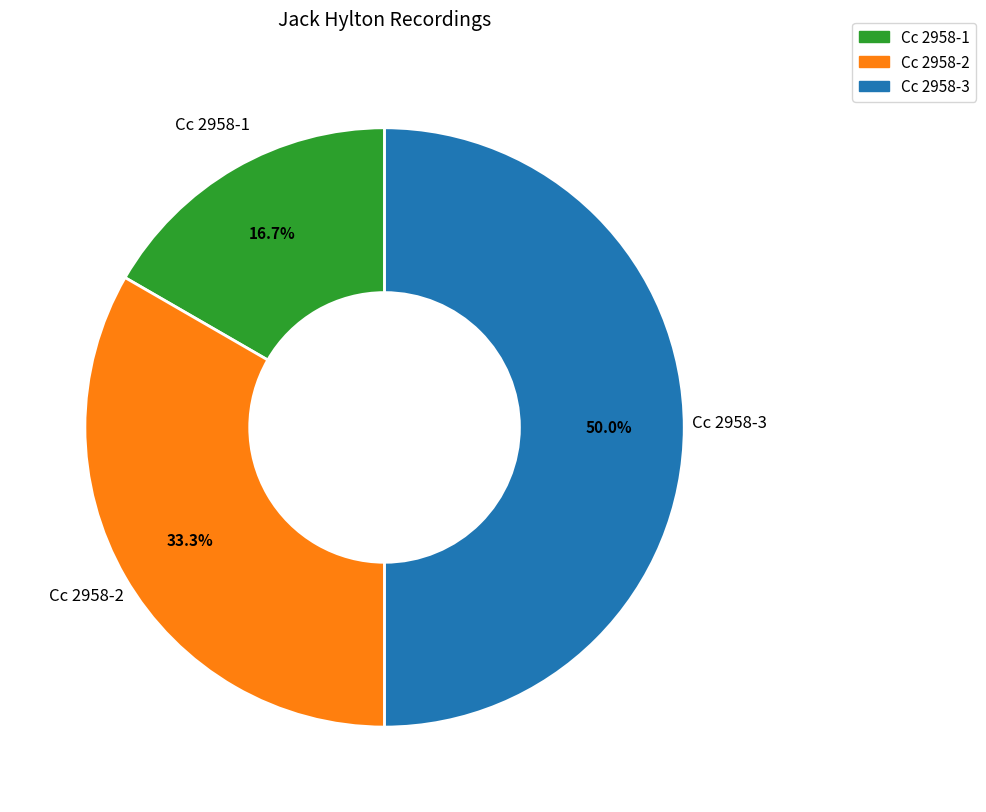

Which slice is the smallest?

Cc 2958-1